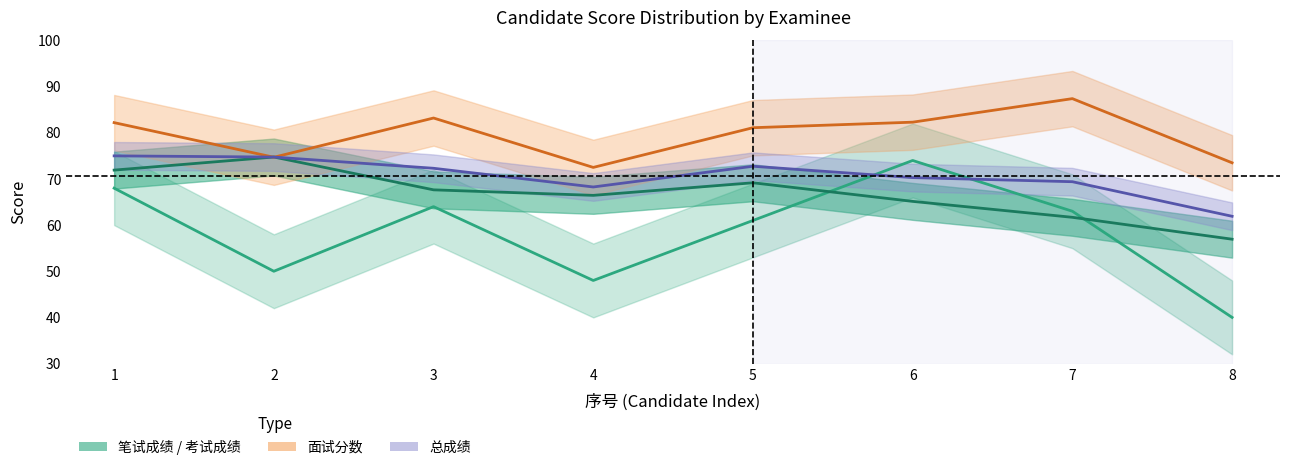

Which category has the lowest value in the 笔试成绩 series?

8